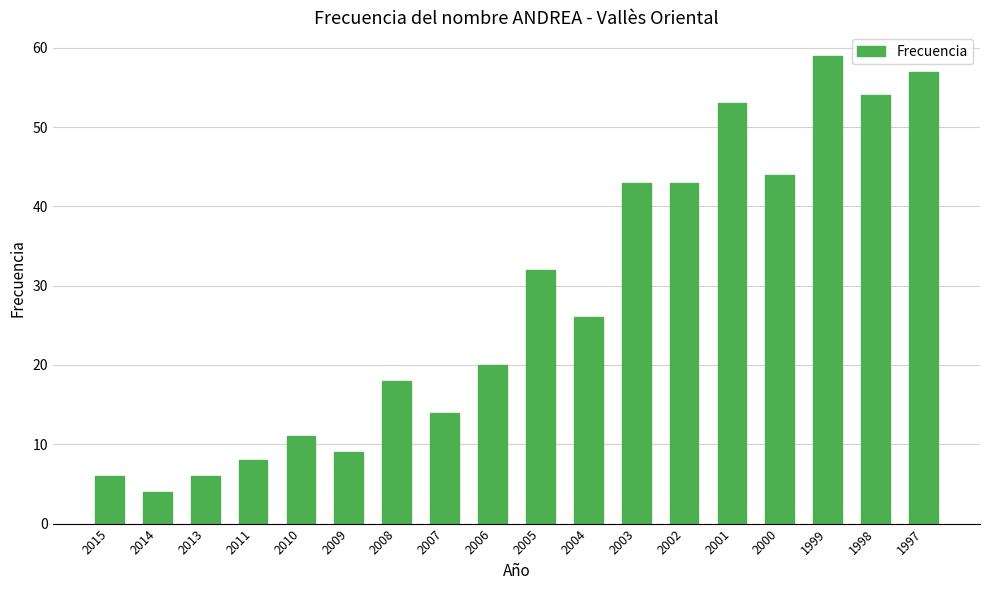

Which category has the highest value across all series?

1999